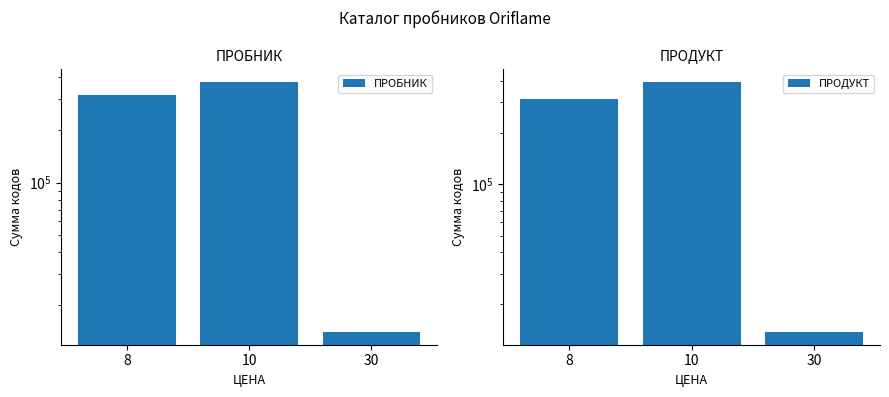

At which label does ПРОБНИК first exceed 315778?

10